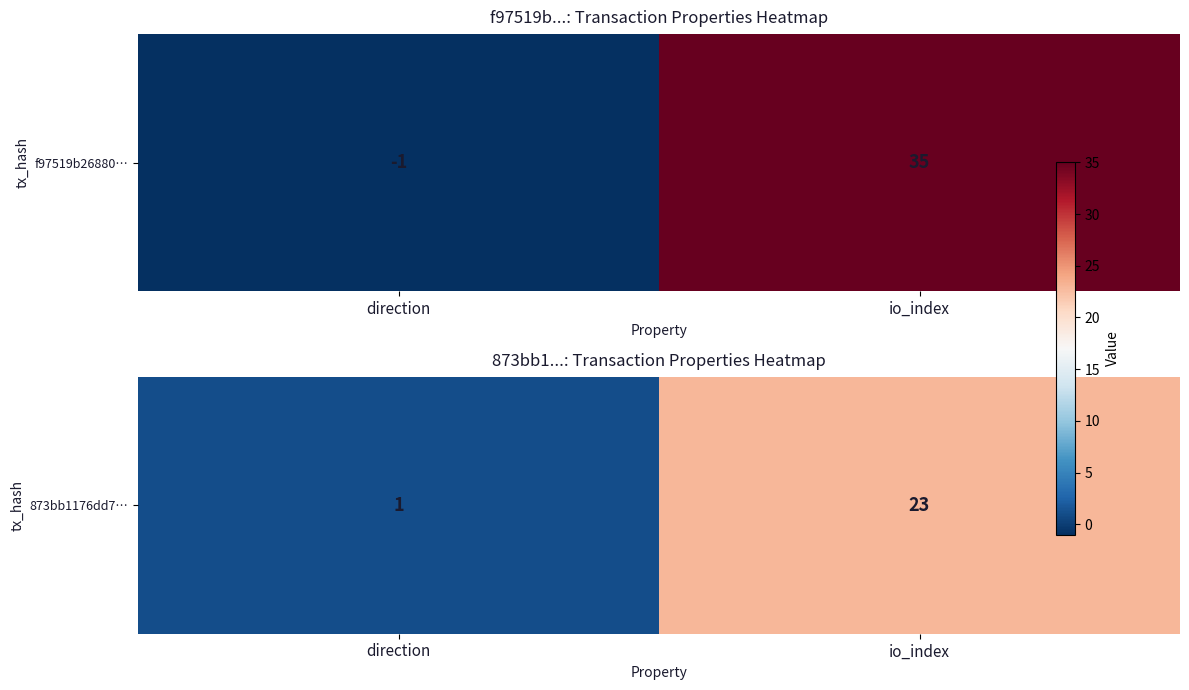

Between direction and io_index, which is larger?

io_index